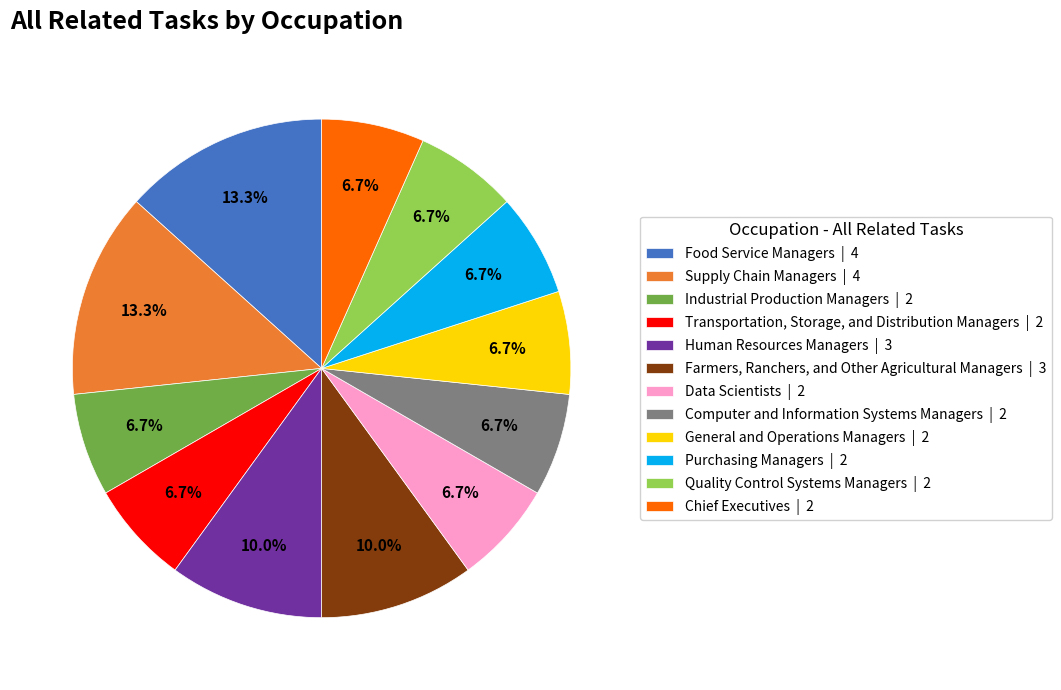

Do Transportation, Storage, and Distribution Managers | 2 and Data Scientists | 2 together represent more than half of the pie?

No